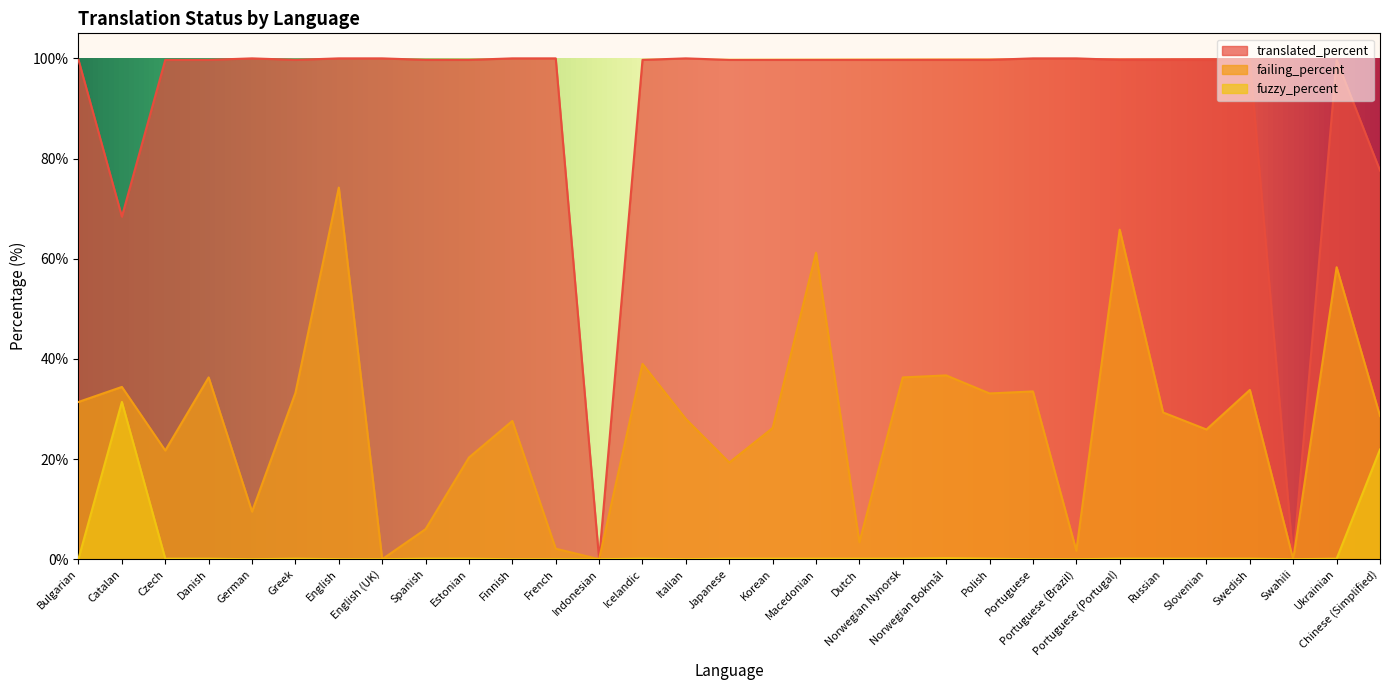

Is it true that failing_percent equals 0.5 at French?

False